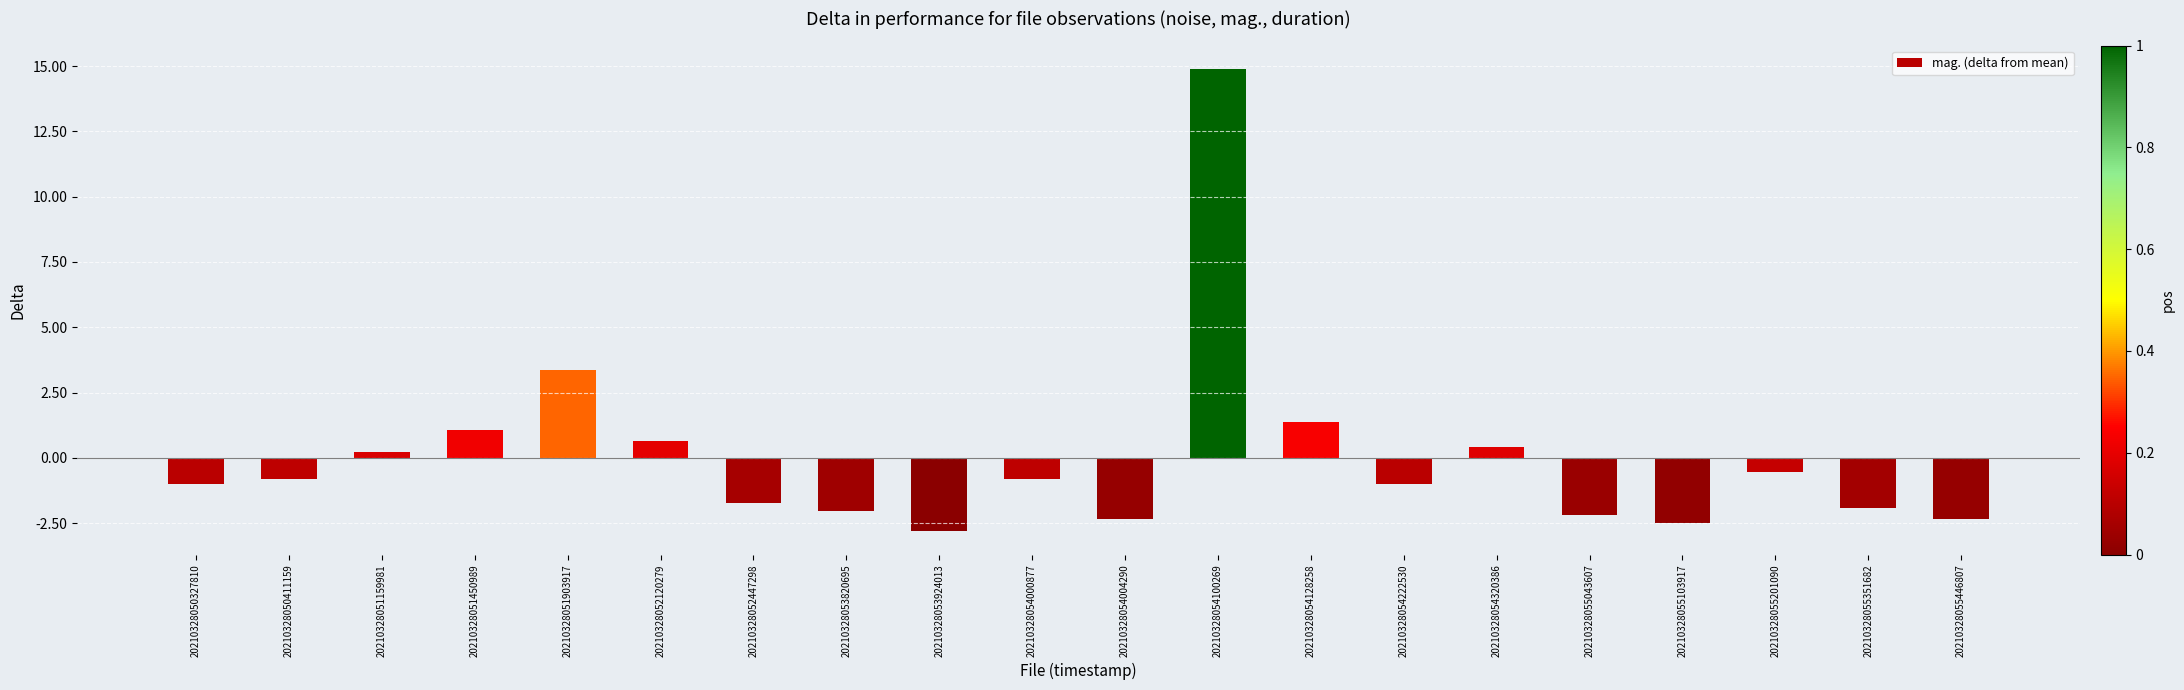

Which category has the highest value across all series?

20210328054100269